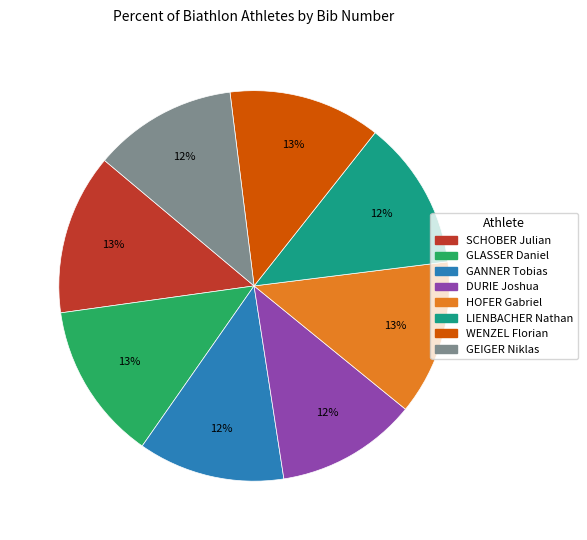

Does GLASSER Daniel represent more than half of the total?

No